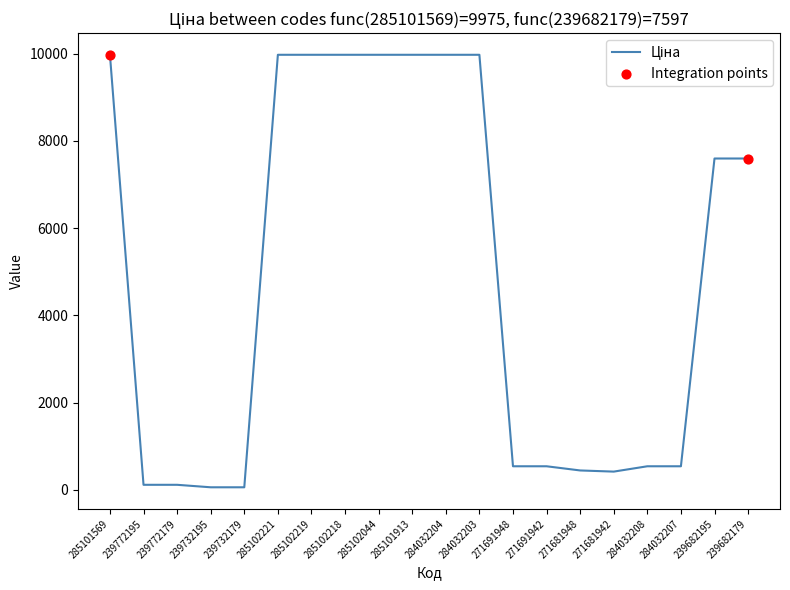

Between 285102221 and 239682179, which is larger?

285102221